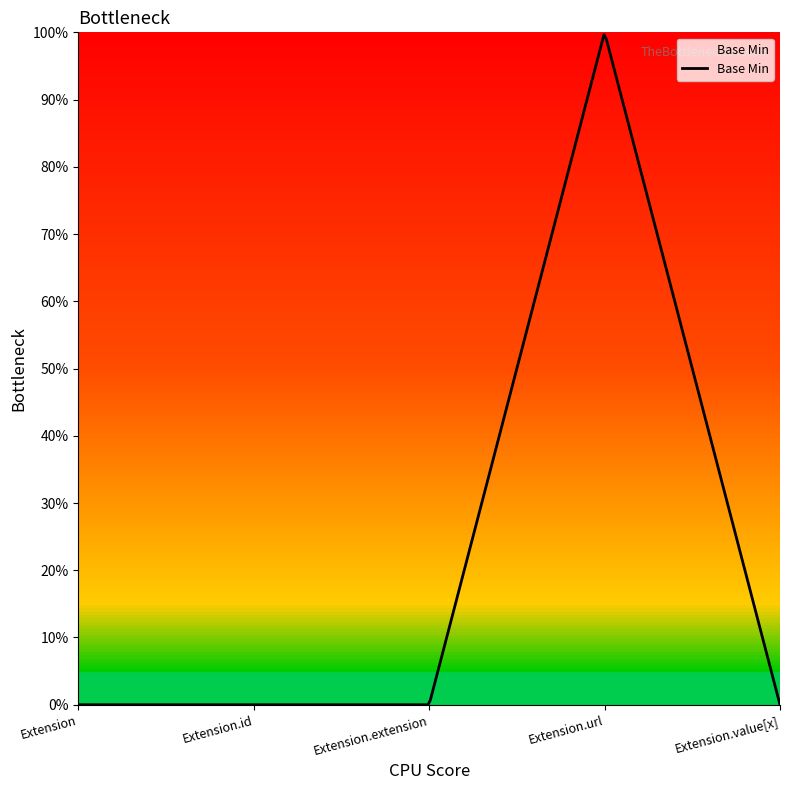

Is this an area chart (filled region under the line)?

Yes